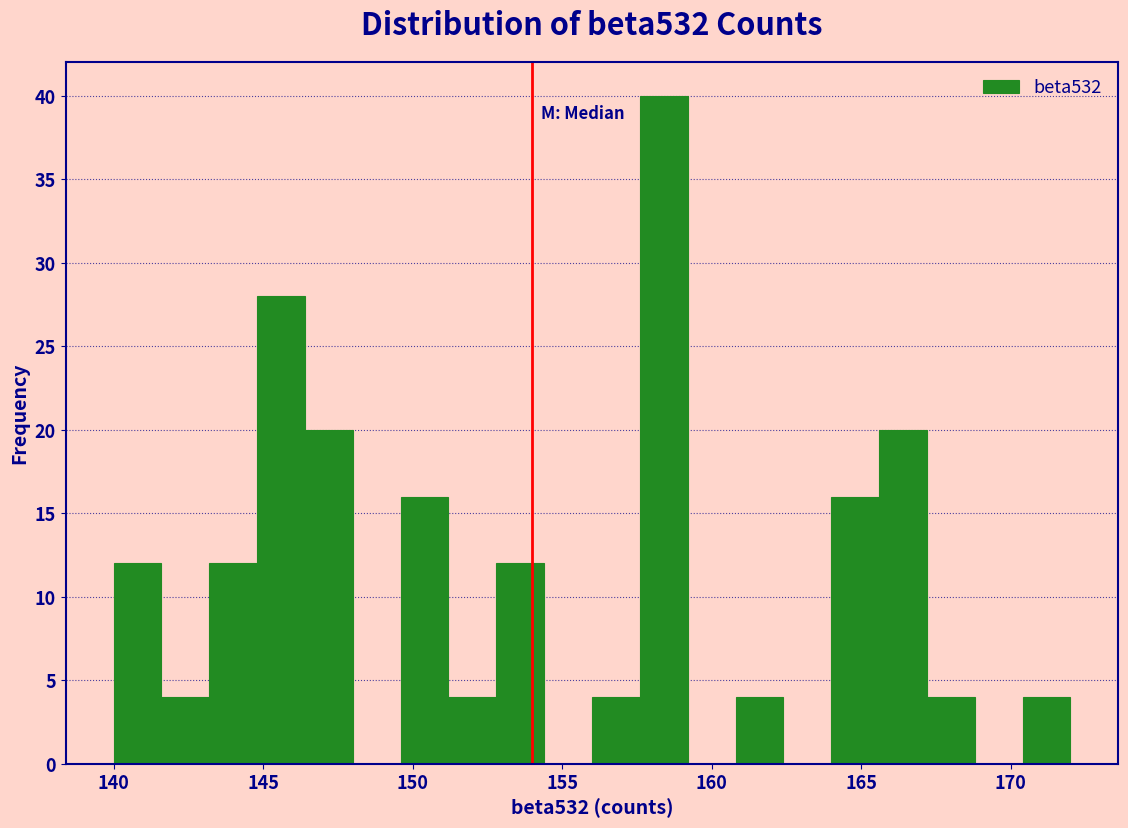

Read against the x-axis, roughly where is the centre of the tallest bar?

158.5